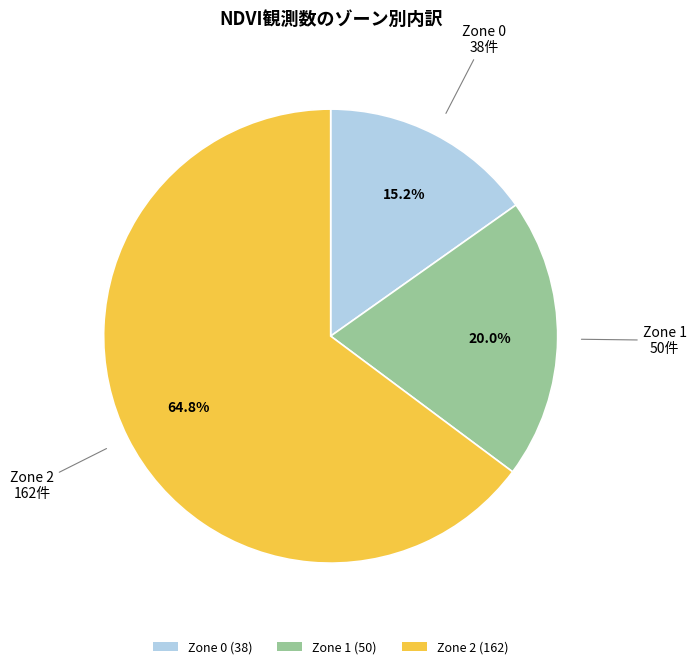

Approximately how many times larger is the value at Zone 2 compared to Zone 1?

3.2